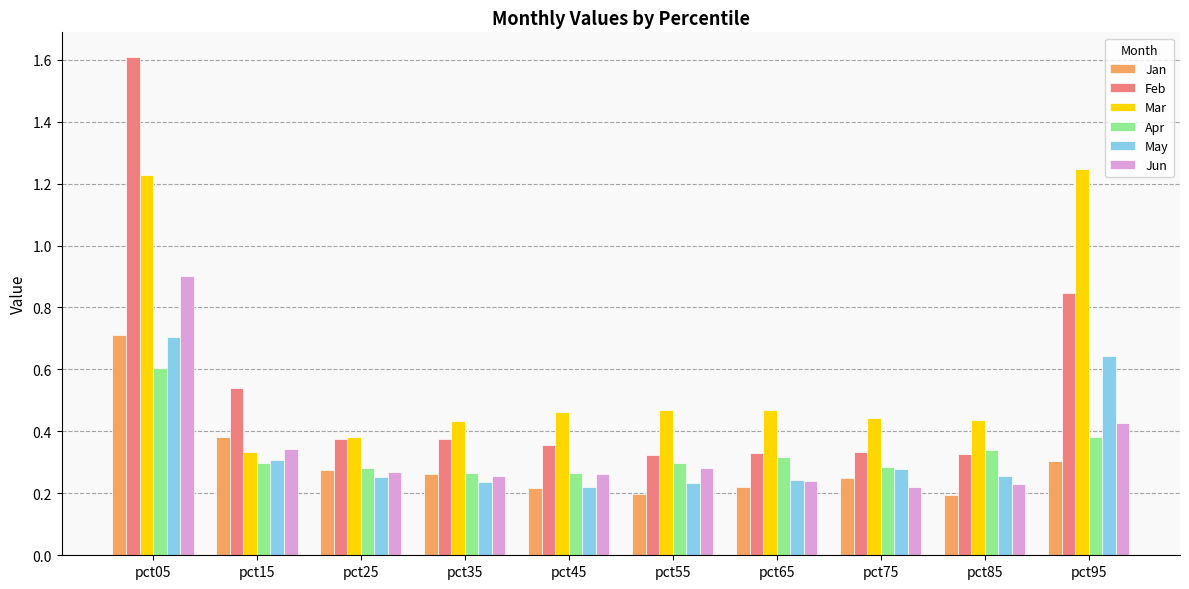

What is the total value across all series at pct05?

5.8